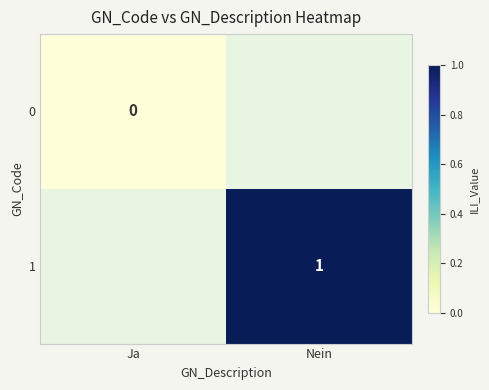

Is it true that 1 equals 1 at Nein?

True